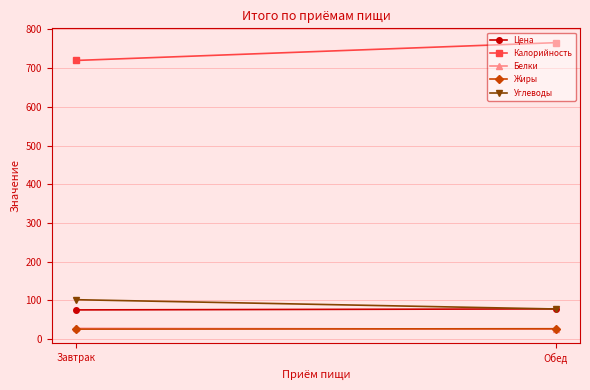

Is it true that Белки equals 26.0 at Обед?

True